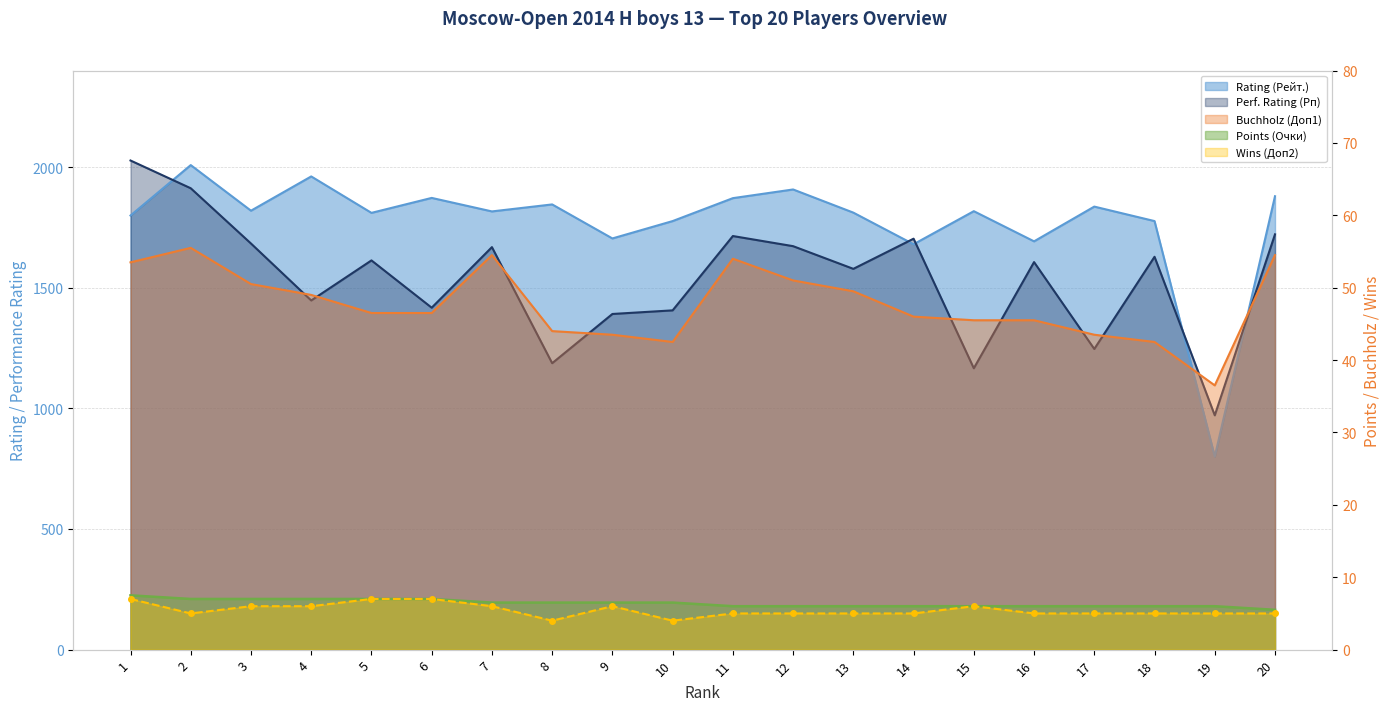

Which category has the lowest value in the Rating (Рейт.) series?

19